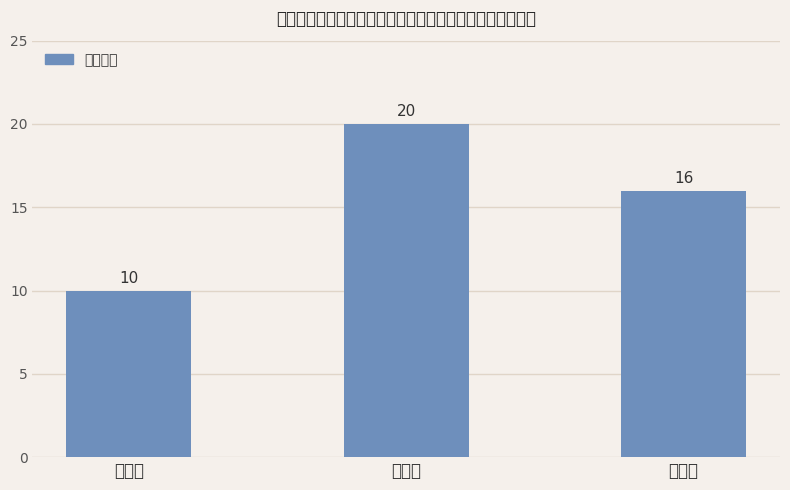

Reading left to right, transcribe all the data shown in this chart.

一等奖=10	二等奖=20	三等奖=16